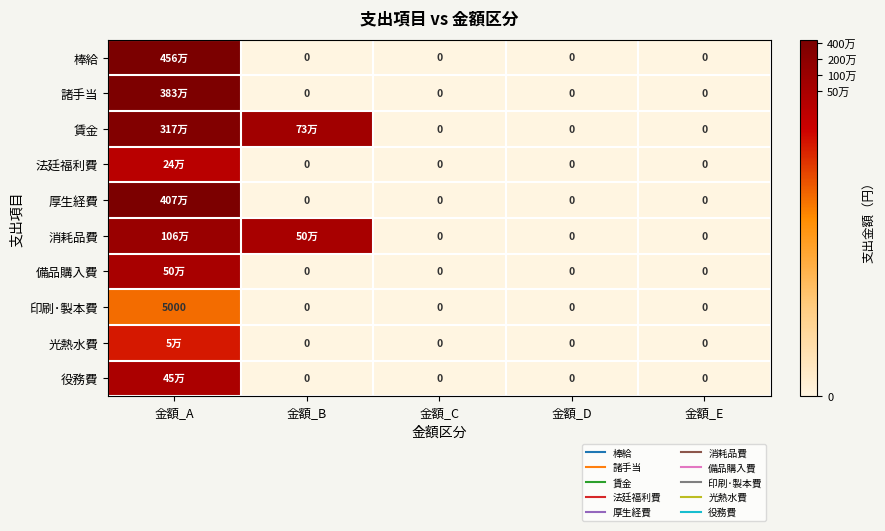

List the series in order of their peak value, lowest first.

印刷･製本費, 光熱水費, 法廷福利費, 役務費, 備品購入費, 消耗品費, 賃金, 諸手当, 厚生経費, 棒給